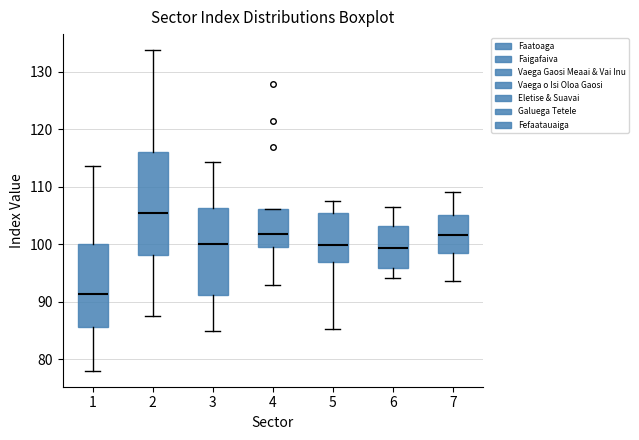

Reading left to right, transcribe this box plot: for each box, give where its median line is, the range the box spans, and where its two whiskers end, as read against the y-axis. The values are not printed on the chart, so give them approximately, as read against the axis.

1: median 91, box 86 to 100, whiskers 78 to 114
2: median 105, box 98 to 116, whiskers 88 to 134
3: median 100, box 91 to 106, whiskers 85 to 114
4: median 102, box 100 to 106, whiskers 93 to 106
5: median 100, box 97 to 106, whiskers 85 to 108
6: median 99, box 96 to 103, whiskers 94 to 106
7: median 102, box 98 to 105, whiskers 94 to 109